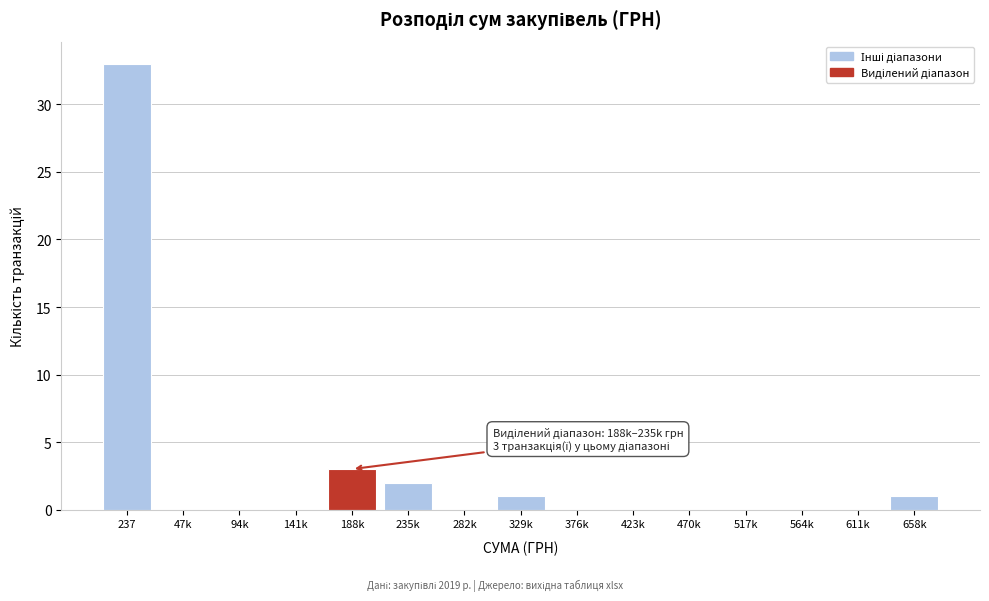

Reading right to left, what are all the values shown in this chart?

658k=1	611k=0	564k=0	517k=0	470k=0	423k=0	376k=0	329k=1	282k=0	235k=2	188k=3	141k=0	94k=0	47k=0	237=33